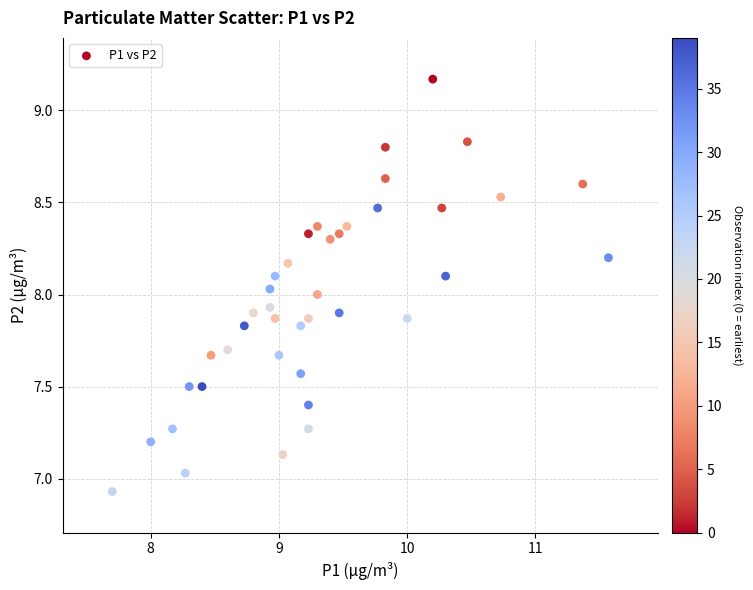

What is the range of Y values (max minus min)?

2.2